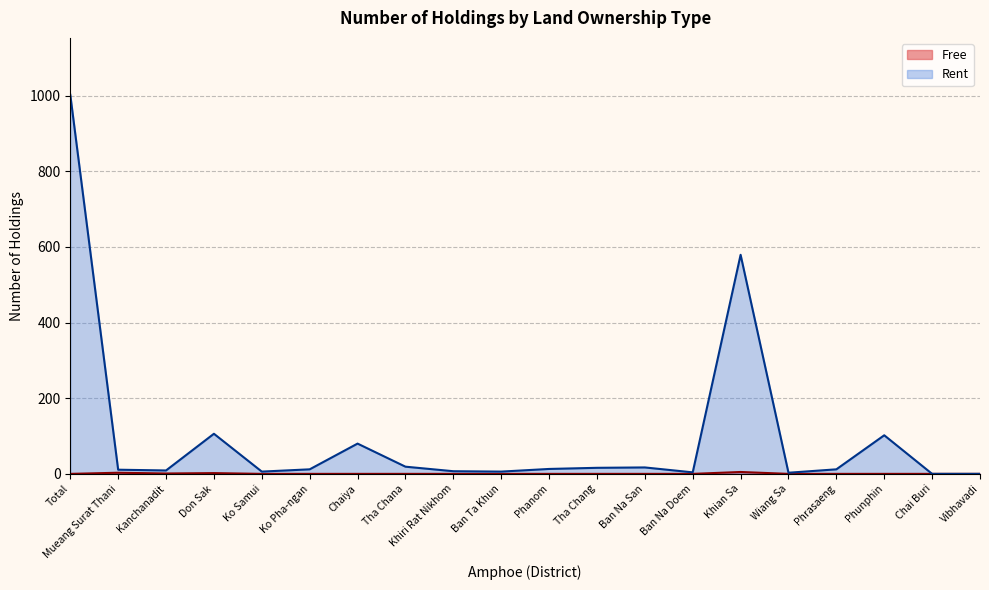

How many points are lower than both their immediate neighbors (excluding endpoints)?

1